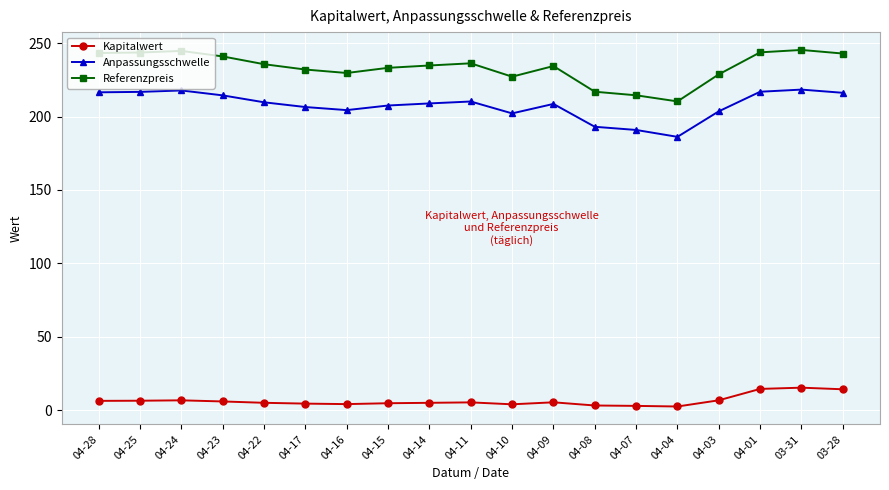

True or false: Referenzpreis has a value of 155.8 at 04-22.

False